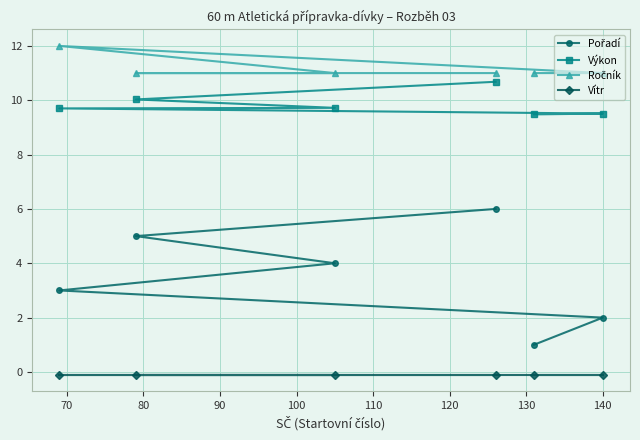

What is the difference between the maximum and minimum values in the Výkon series?

1.2